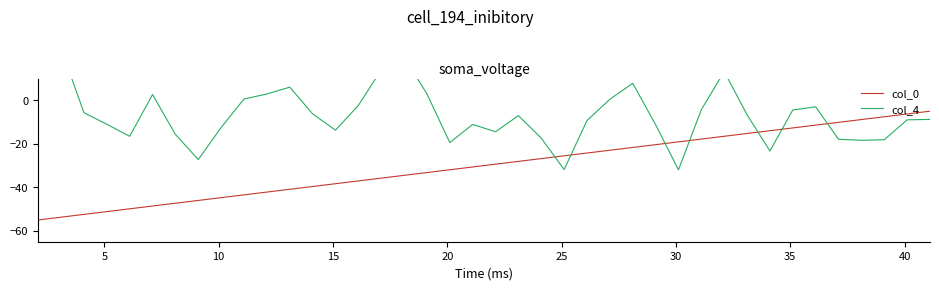

How many data points in col_4 are above -7?

19